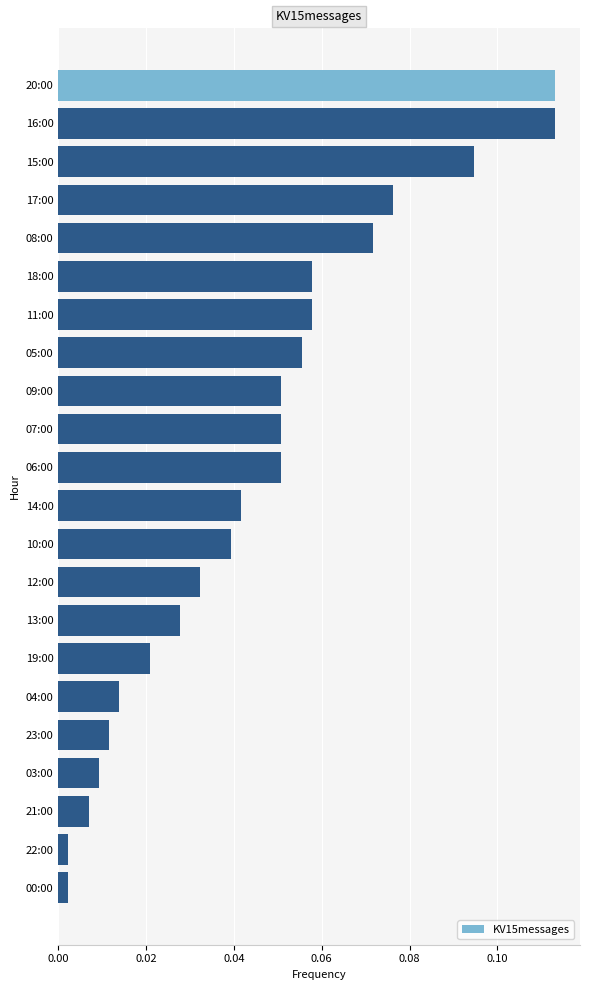

The chart shows a value of 0.0 at 05:00. True or false?

False